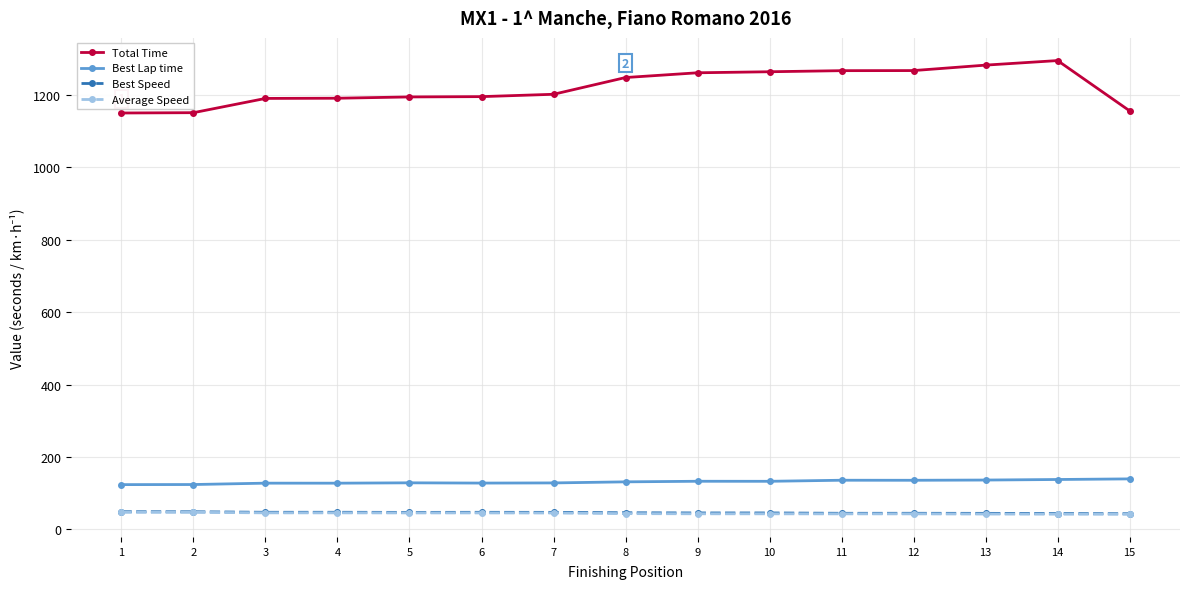

At how many categories does at least one series exceed 1222?

7